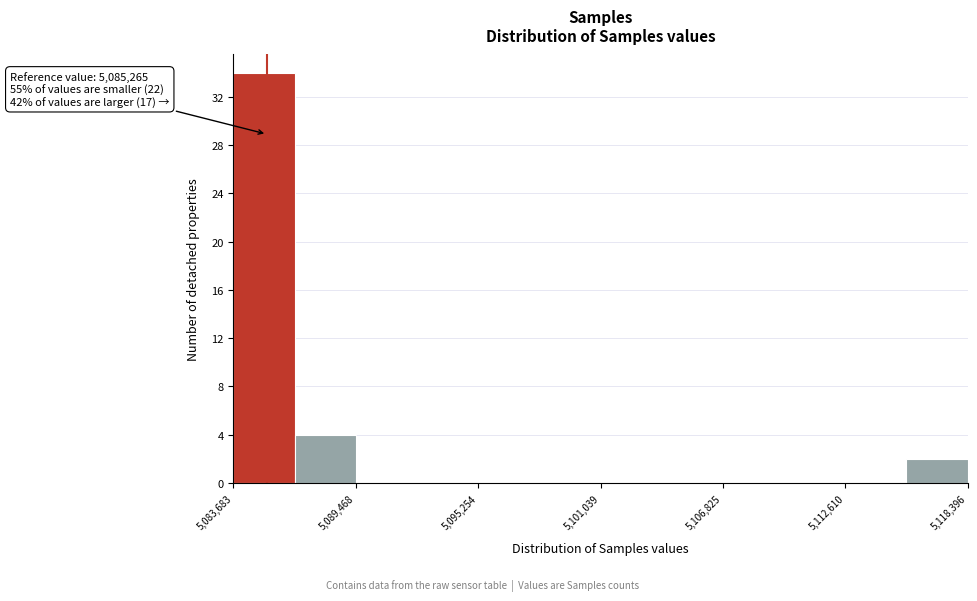

Read against the x-axis, roughly where is the centre of the tallest bar?

5085000